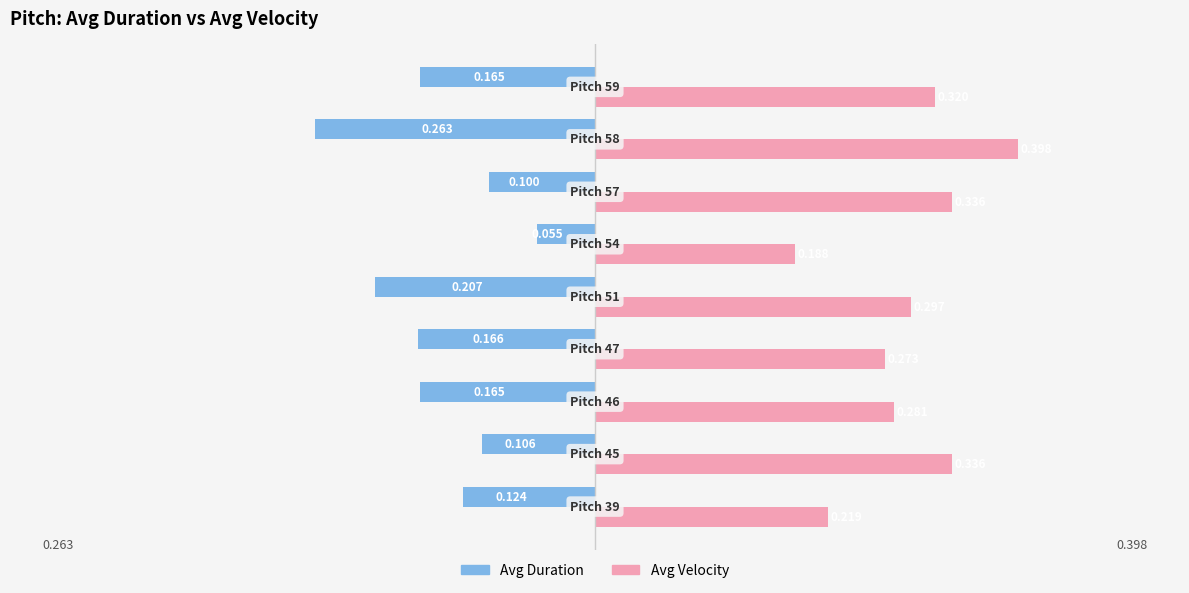

Rank the series by their maximum value, from highest to lowest.

Avg Velocity, Avg Duration